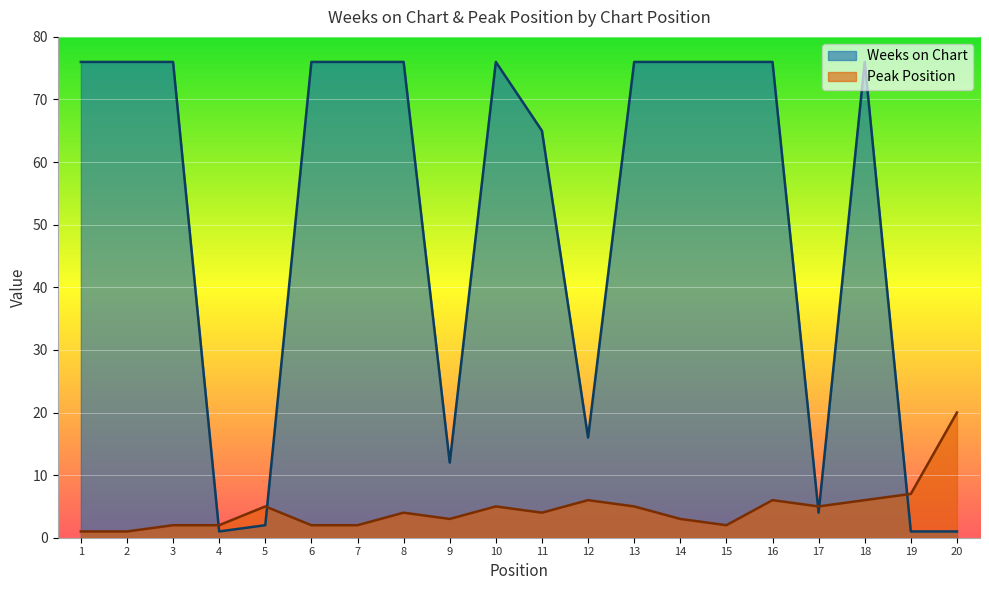

Reading left to right, extract all data points from this chart.

Weeks on Chart: 1=76	2=76	3=76	4=1	5=2	6=76	7=76	8=76	9=12	10=76	11=65	12=16	13=76	14=76	15=76	16=76	17=4	18=76	19=1	20=1
Peak Position: 1=1	2=1	3=2	4=2	5=5	6=2	7=2	8=4	9=3	10=5	11=4	12=6	13=5	14=3	15=2	16=6	17=5	18=6	19=7	20=20